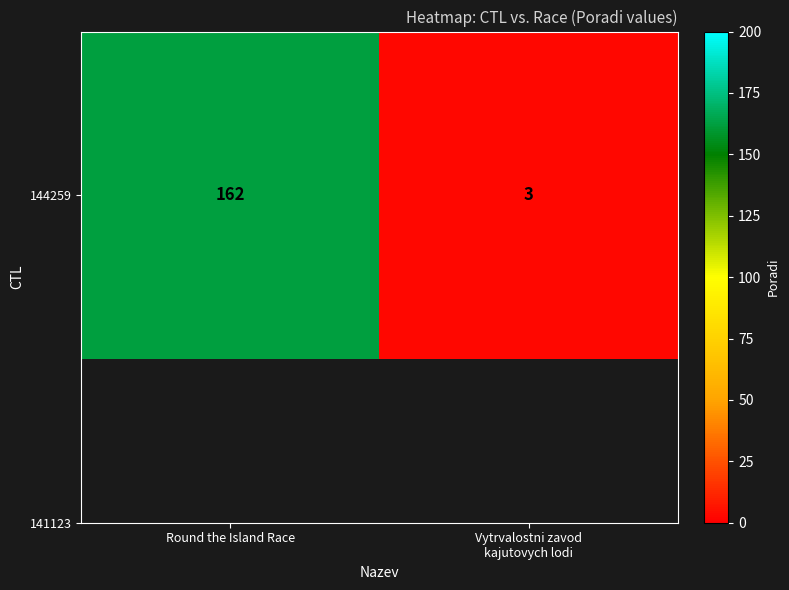

Where is the data nearest to the value 82?

Vytrvalostni zavod
kajutovych lodi